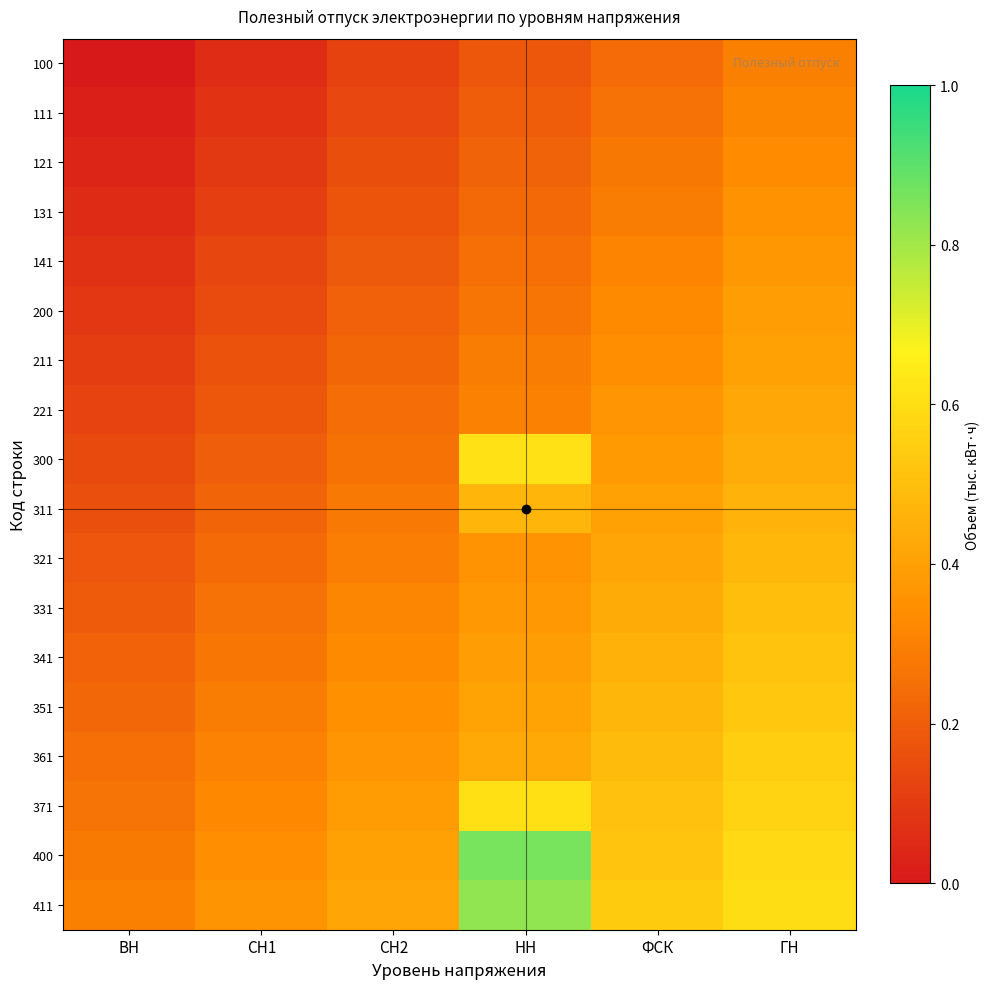

At which category does the chart reach its minimum across all series?

ВН